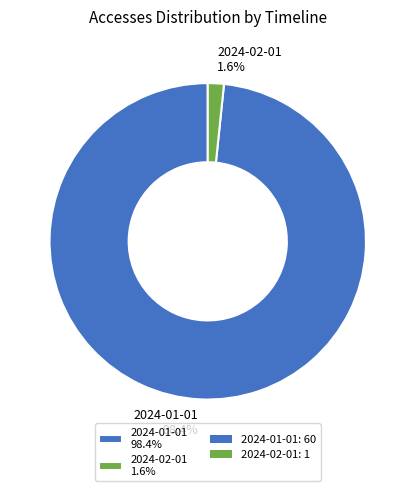

What percentage is NOT represented by 2024-01-01?

1.6%